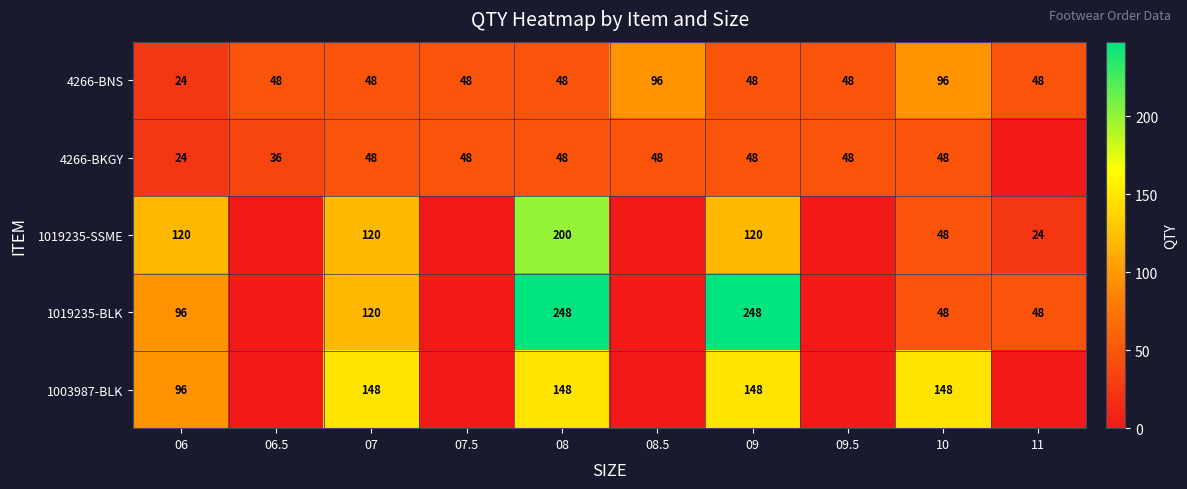

At how many categories does at least one series exceed 183?

2